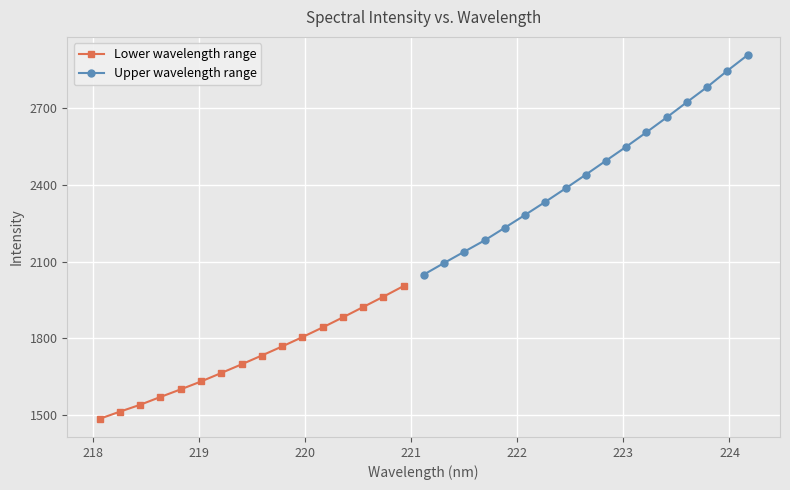

What is the smallest value displayed?

1485.5